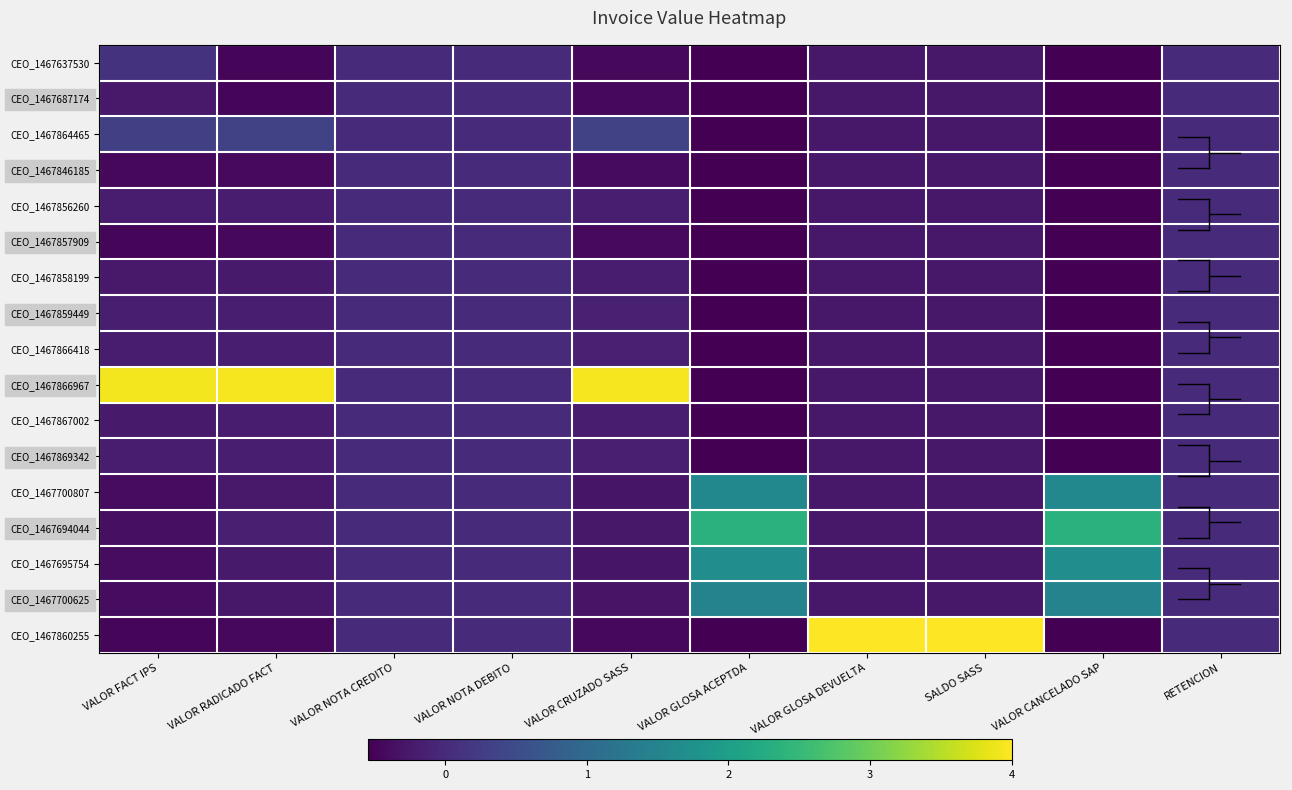

Reading right to left, transcribe all the data shown in this chart.

CEO_1467637530: RETENCION=0.0	VALOR CANCELADO SAP=-0.5	SALDO SASS=-0.2	VALOR GLOSA DEVUELTA=-0.2	VALOR GLOSA ACEPTDA=-0.5	VALOR CRUZADO SASS=-0.4	VALOR NOTA DEBITO=0.0	VALOR NOTA CREDITO=0.0	VALOR RADICADO FACT=-0.5	VALOR FACT IPS=0.1
CEO_1467687174: RETENCION=0.0	VALOR CANCELADO SAP=-0.5	SALDO SASS=-0.2	VALOR GLOSA DEVUELTA=-0.2	VALOR GLOSA ACEPTDA=-0.5	VALOR CRUZADO SASS=-0.4	VALOR NOTA DEBITO=0.0	VALOR NOTA CREDITO=0.0	VALOR RADICADO FACT=-0.5	VALOR FACT IPS=-0.2
CEO_1467864465: RETENCION=0.0	VALOR CANCELADO SAP=-0.5	SALDO SASS=-0.2	VALOR GLOSA DEVUELTA=-0.2	VALOR GLOSA ACEPTDA=-0.5	VALOR CRUZADO SASS=0.3	VALOR NOTA DEBITO=0.0	VALOR NOTA CREDITO=0.0	VALOR RADICADO FACT=0.3	VALOR FACT IPS=0.3
CEO_1467846185: RETENCION=0.0	VALOR CANCELADO SAP=-0.5	SALDO SASS=-0.2	VALOR GLOSA DEVUELTA=-0.2	VALOR GLOSA ACEPTDA=-0.5	VALOR CRUZADO SASS=-0.4	VALOR NOTA DEBITO=0.0	VALOR NOTA CREDITO=0.0	VALOR RADICADO FACT=-0.4	VALOR FACT IPS=-0.5
CEO_1467856260: RETENCION=0.0	VALOR CANCELADO SAP=-0.5	SALDO SASS=-0.2	VALOR GLOSA DEVUELTA=-0.2	VALOR GLOSA ACEPTDA=-0.5	VALOR CRUZADO SASS=-0.2	VALOR NOTA DEBITO=0.0	VALOR NOTA CREDITO=0.0	VALOR RADICADO FACT=-0.2	VALOR FACT IPS=-0.2
CEO_1467857909: RETENCION=0.0	VALOR CANCELADO SAP=-0.5	SALDO SASS=-0.2	VALOR GLOSA DEVUELTA=-0.2	VALOR GLOSA ACEPTDA=-0.5	VALOR CRUZADO SASS=-0.4	VALOR NOTA DEBITO=0.0	VALOR NOTA CREDITO=0.0	VALOR RADICADO FACT=-0.5	VALOR FACT IPS=-0.5
CEO_1467858199: RETENCION=0.0	VALOR CANCELADO SAP=-0.5	SALDO SASS=-0.2	VALOR GLOSA DEVUELTA=-0.2	VALOR GLOSA ACEPTDA=-0.5	VALOR CRUZADO SASS=-0.2	VALOR NOTA DEBITO=0.0	VALOR NOTA CREDITO=0.0	VALOR RADICADO FACT=-0.2	VALOR FACT IPS=-0.2
CEO_1467859449: RETENCION=0.0	VALOR CANCELADO SAP=-0.5	SALDO SASS=-0.2	VALOR GLOSA DEVUELTA=-0.2	VALOR GLOSA ACEPTDA=-0.5	VALOR CRUZADO SASS=-0.1	VALOR NOTA DEBITO=0.0	VALOR NOTA CREDITO=0.0	VALOR RADICADO FACT=-0.2	VALOR FACT IPS=-0.2
CEO_1467866418: RETENCION=0.0	VALOR CANCELADO SAP=-0.5	SALDO SASS=-0.2	VALOR GLOSA DEVUELTA=-0.2	VALOR GLOSA ACEPTDA=-0.5	VALOR CRUZADO SASS=-0.1	VALOR NOTA DEBITO=0.0	VALOR NOTA CREDITO=0.0	VALOR RADICADO FACT=-0.2	VALOR FACT IPS=-0.2
CEO_1467866967: RETENCION=0.0	VALOR CANCELADO SAP=-0.5	SALDO SASS=-0.2	VALOR GLOSA DEVUELTA=-0.2	VALOR GLOSA ACEPTDA=-0.5	VALOR CRUZADO SASS=3.9	VALOR NOTA DEBITO=0.0	VALOR NOTA CREDITO=0.0	VALOR RADICADO FACT=3.9	VALOR FACT IPS=3.9
CEO_1467867002: RETENCION=0.0	VALOR CANCELADO SAP=-0.5	SALDO SASS=-0.2	VALOR GLOSA DEVUELTA=-0.2	VALOR GLOSA ACEPTDA=-0.5	VALOR CRUZADO SASS=-0.2	VALOR NOTA DEBITO=0.0	VALOR NOTA CREDITO=0.0	VALOR RADICADO FACT=-0.2	VALOR FACT IPS=-0.2
CEO_1467869342: RETENCION=0.0	VALOR CANCELADO SAP=-0.5	SALDO SASS=-0.2	VALOR GLOSA DEVUELTA=-0.2	VALOR GLOSA ACEPTDA=-0.5	VALOR CRUZADO SASS=-0.1	VALOR NOTA DEBITO=0.0	VALOR NOTA CREDITO=0.0	VALOR RADICADO FACT=-0.2	VALOR FACT IPS=-0.2
CEO_1467700807: RETENCION=0.0	VALOR CANCELADO SAP=1.6	SALDO SASS=-0.2	VALOR GLOSA DEVUELTA=-0.2	VALOR GLOSA ACEPTDA=1.6	VALOR CRUZADO SASS=-0.3	VALOR NOTA DEBITO=0.0	VALOR NOTA CREDITO=0.0	VALOR RADICADO FACT=-0.2	VALOR FACT IPS=-0.4
CEO_1467694044: RETENCION=0.0	VALOR CANCELADO SAP=2.4	SALDO SASS=-0.2	VALOR GLOSA DEVUELTA=-0.2	VALOR GLOSA ACEPTDA=2.4	VALOR CRUZADO SASS=-0.2	VALOR NOTA DEBITO=0.0	VALOR NOTA CREDITO=0.0	VALOR RADICADO FACT=-0.1	VALOR FACT IPS=-0.4
CEO_1467695754: RETENCION=0.0	VALOR CANCELADO SAP=1.7	SALDO SASS=-0.2	VALOR GLOSA DEVUELTA=-0.2	VALOR GLOSA ACEPTDA=1.7	VALOR CRUZADO SASS=-0.3	VALOR NOTA DEBITO=0.0	VALOR NOTA CREDITO=0.0	VALOR RADICADO FACT=-0.2	VALOR FACT IPS=-0.4
CEO_1467700625: RETENCION=0.0	VALOR CANCELADO SAP=1.5	SALDO SASS=-0.2	VALOR GLOSA DEVUELTA=-0.2	VALOR GLOSA ACEPTDA=1.5	VALOR CRUZADO SASS=-0.3	VALOR NOTA DEBITO=0.0	VALOR NOTA CREDITO=0.0	VALOR RADICADO FACT=-0.2	VALOR FACT IPS=-0.4
CEO_1467860255: RETENCION=0.0	VALOR CANCELADO SAP=-0.5	SALDO SASS=4.0	VALOR GLOSA DEVUELTA=4.0	VALOR GLOSA ACEPTDA=-0.5	VALOR CRUZADO SASS=-0.4	VALOR NOTA DEBITO=0.0	VALOR NOTA CREDITO=0.0	VALOR RADICADO FACT=-0.5	VALOR FACT IPS=-0.5